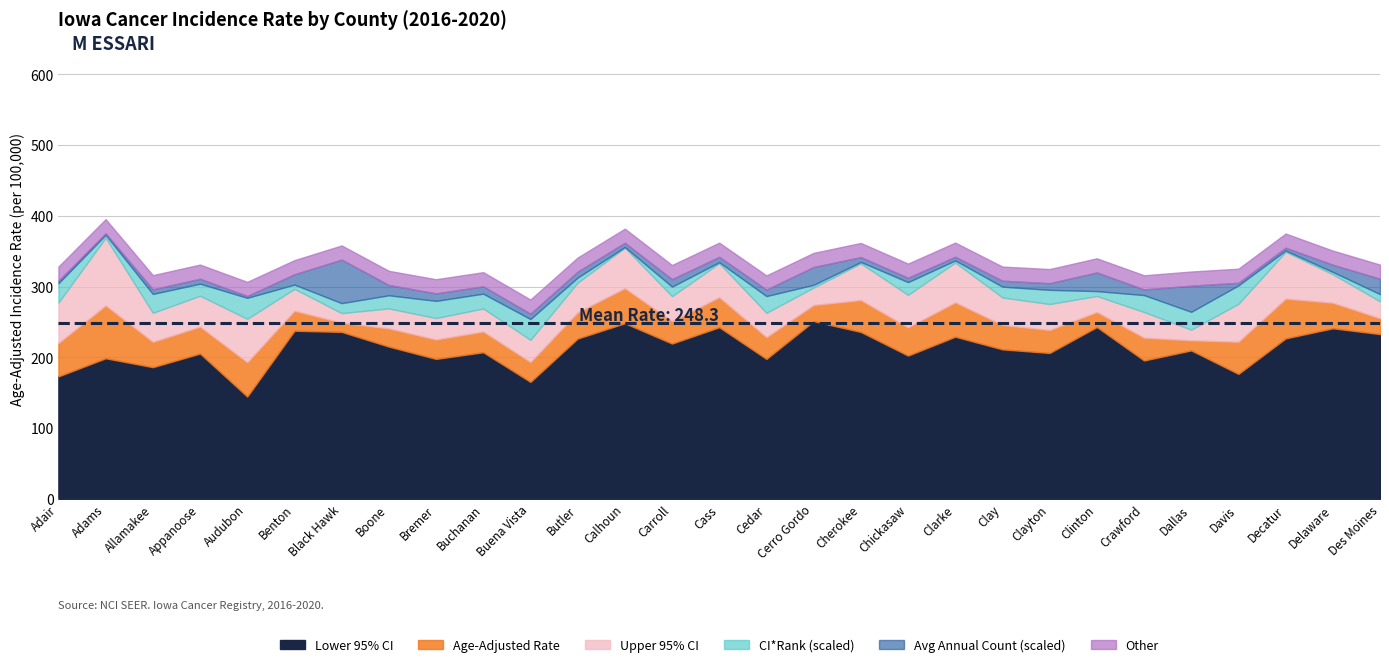

What is the smallest value displayed?

3.0